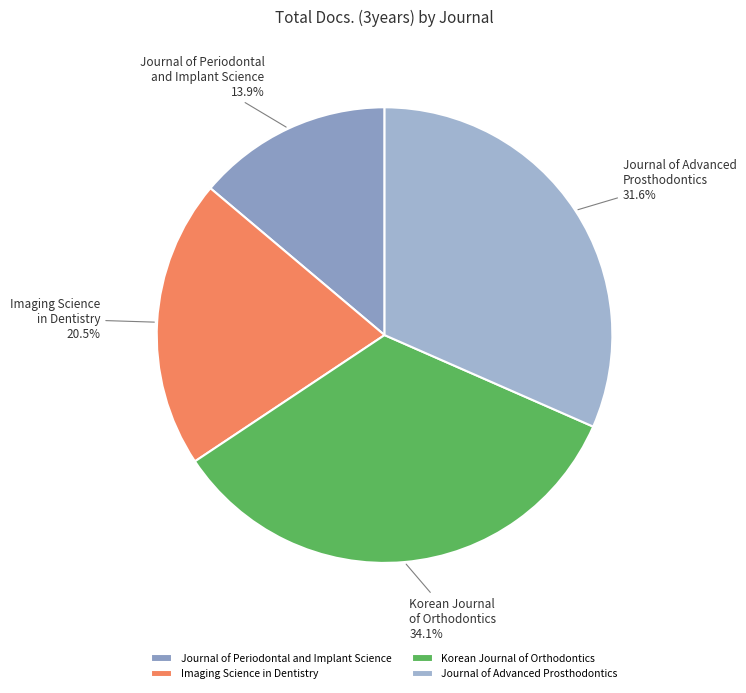

What percentage is NOT represented by Korean Journal of Orthodontics?

65.9%